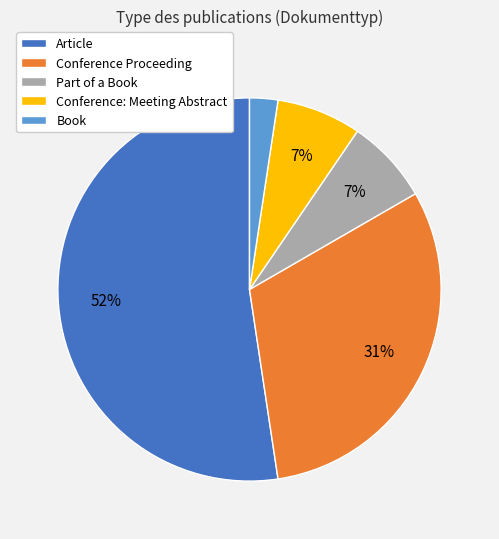

How many segments does this pie chart have?

5